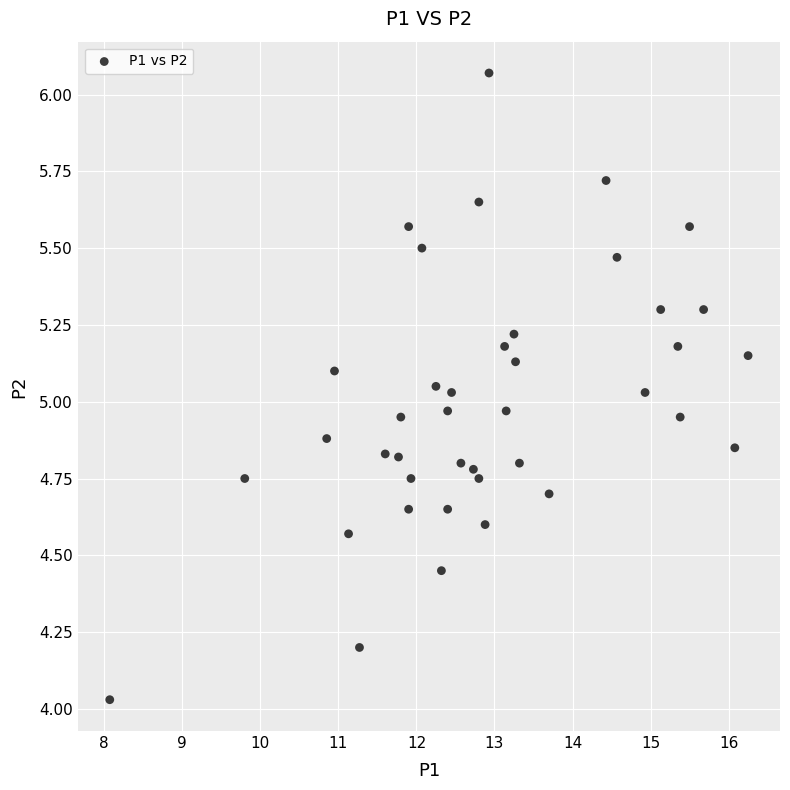

What is the range of X values (max minus min)?

8.2